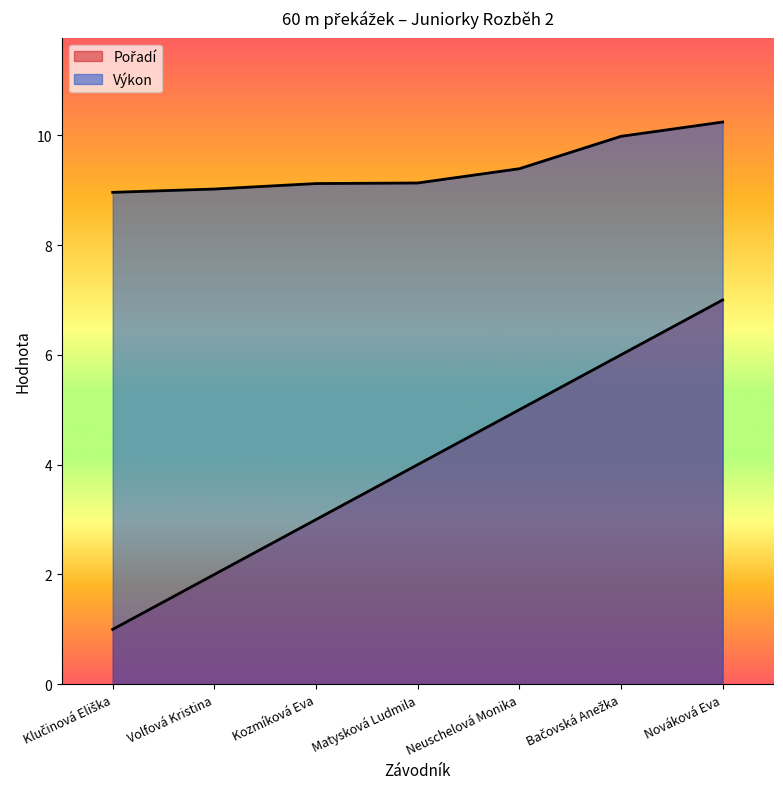

How many lines are shown in the chart?

2